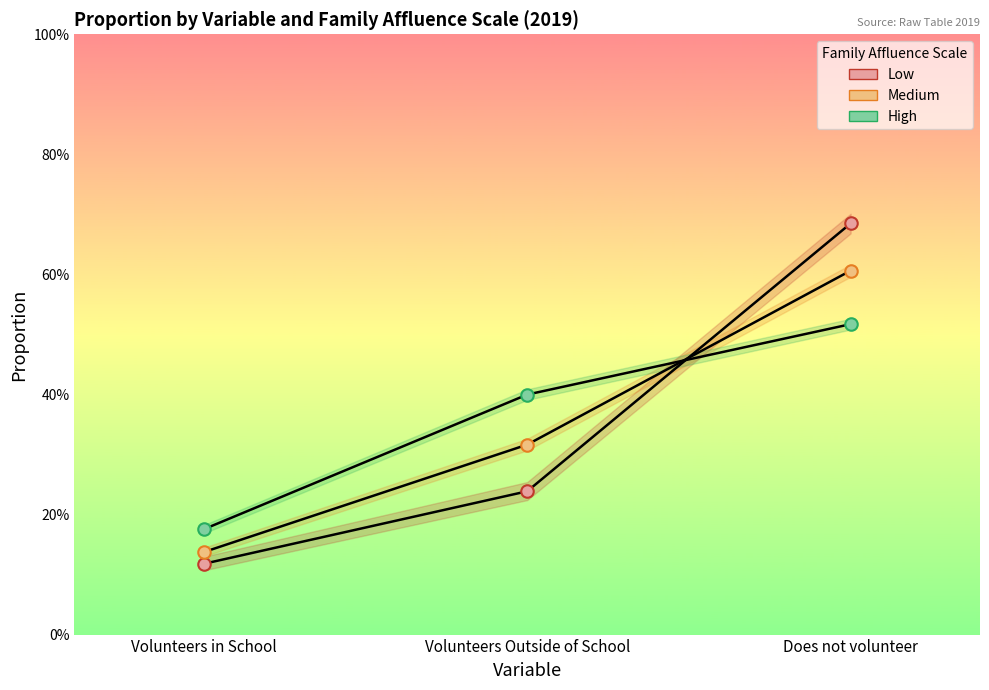

Which series has the largest range (max minus min)?

Low